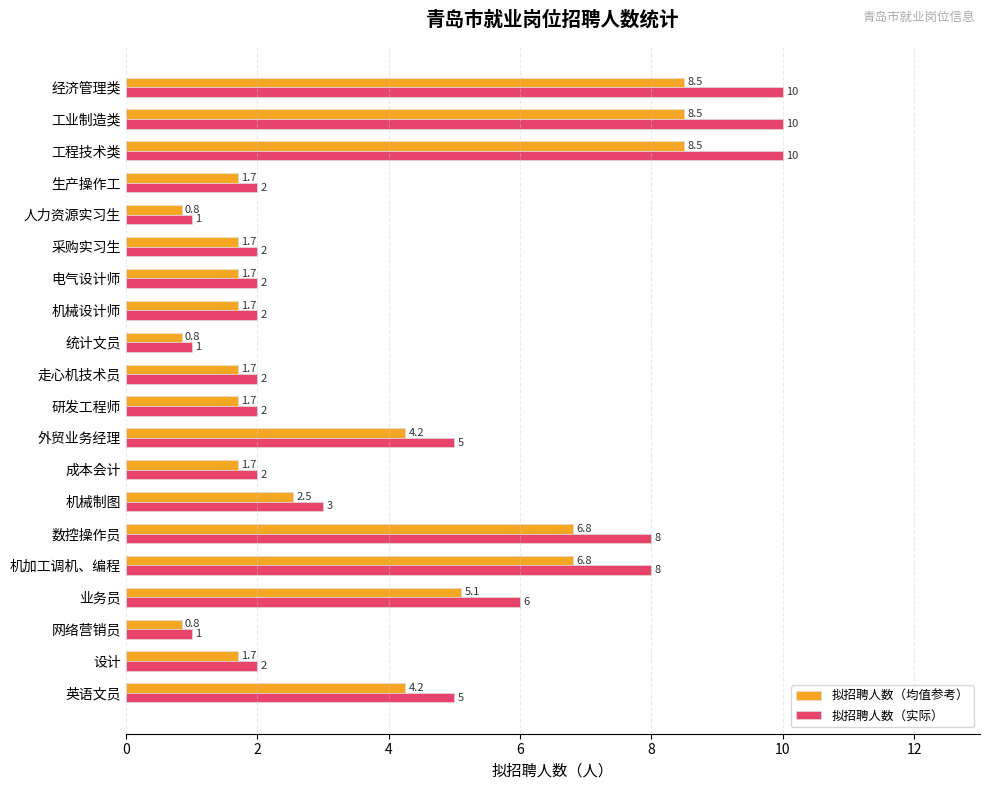

True or false: 拟招聘人数（实际） has a value of 0.2 at 人力资源实习生.

False